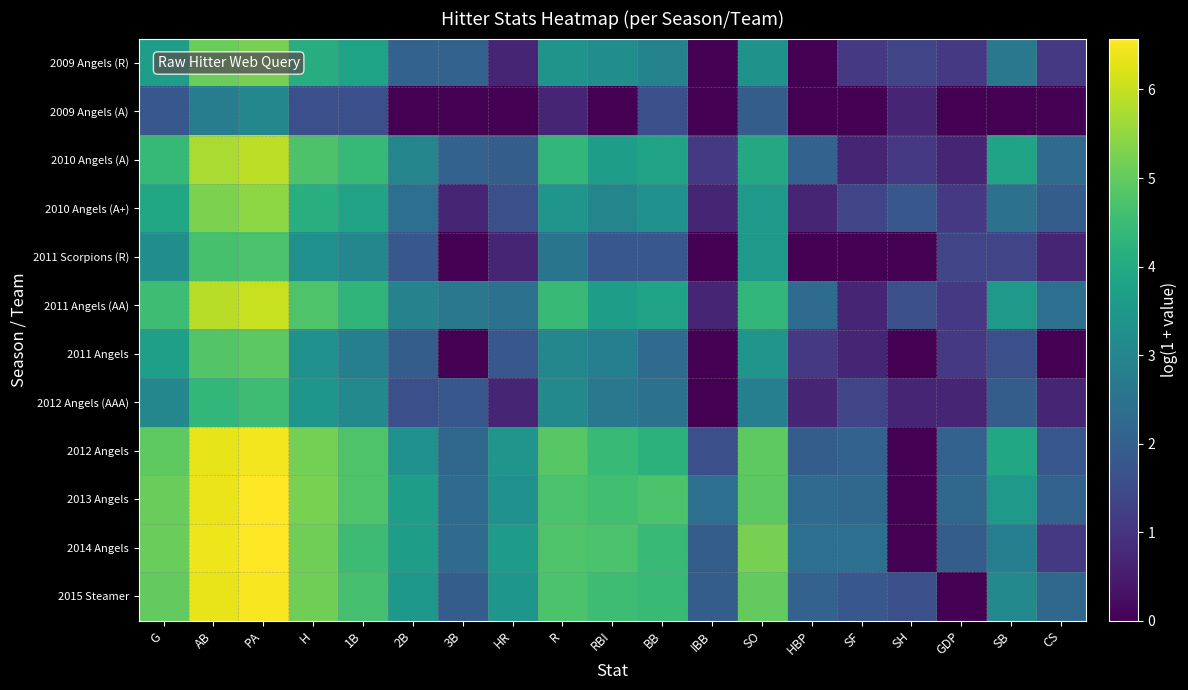

What is the total value across all series at 3B?

18.0